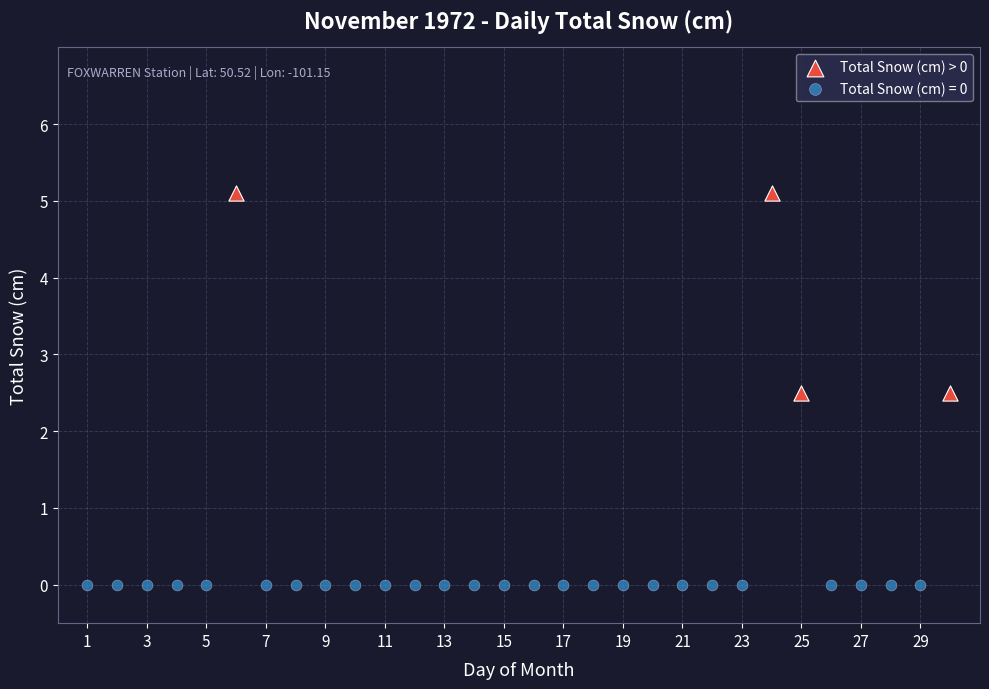

Which series reaches the minimum Y coordinate?

Total Snow (cm) = 0